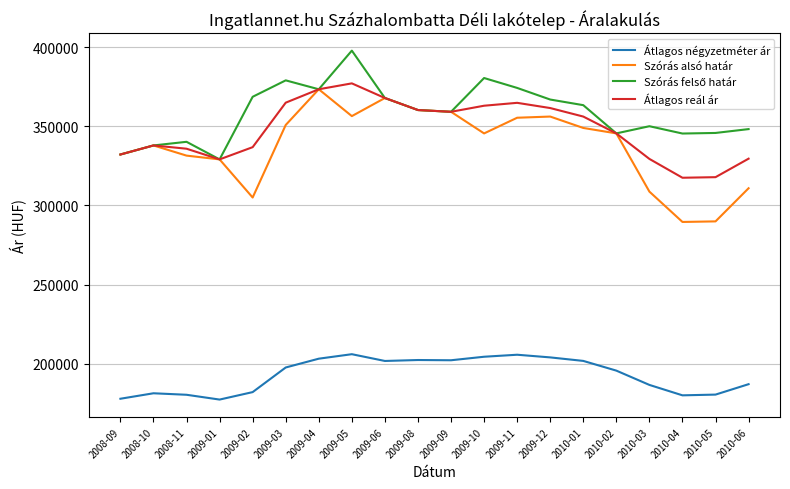

Which category has the highest value in the Átlagos reál ár series?

2009-05